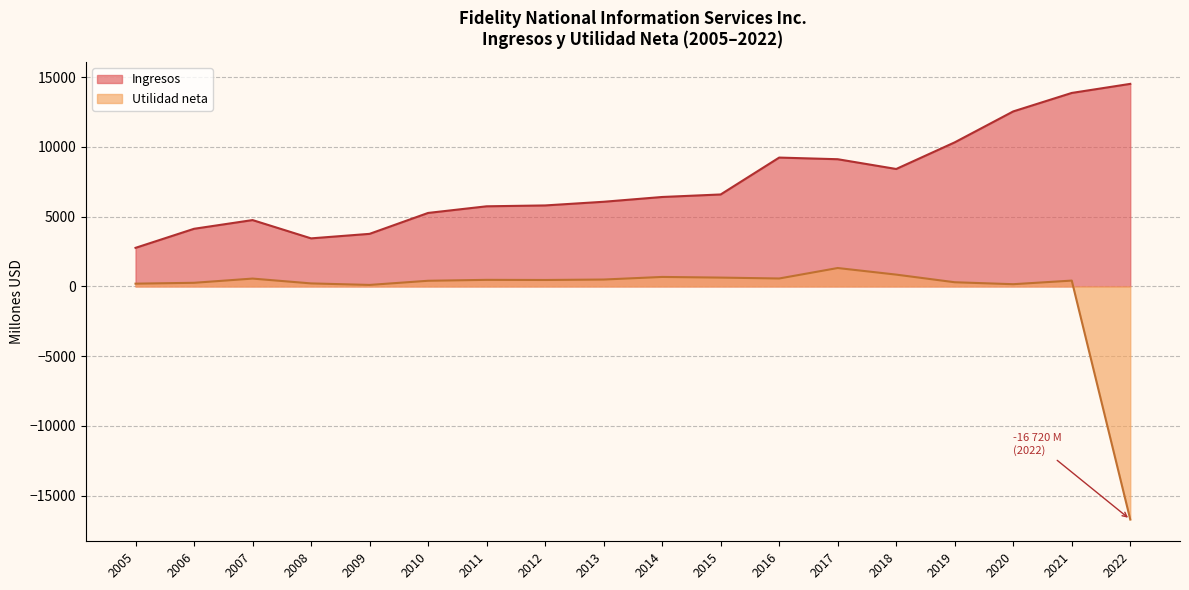

Which series has the largest total across all categories?

Ingresos